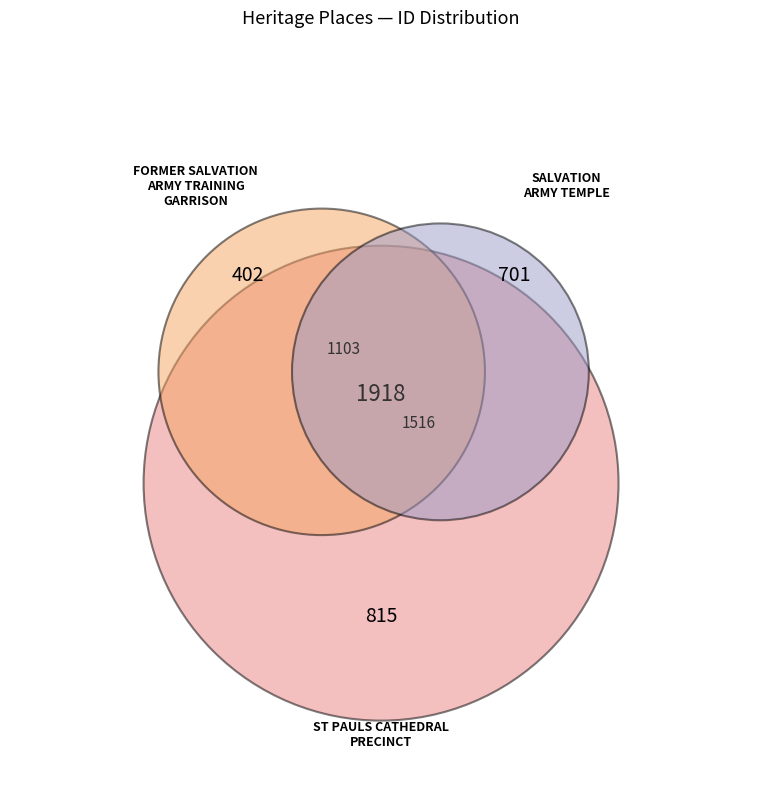

What percentage is the FORMER SALVATION ARMY TRAINING GARRISON slice, to the nearest percent?

21%